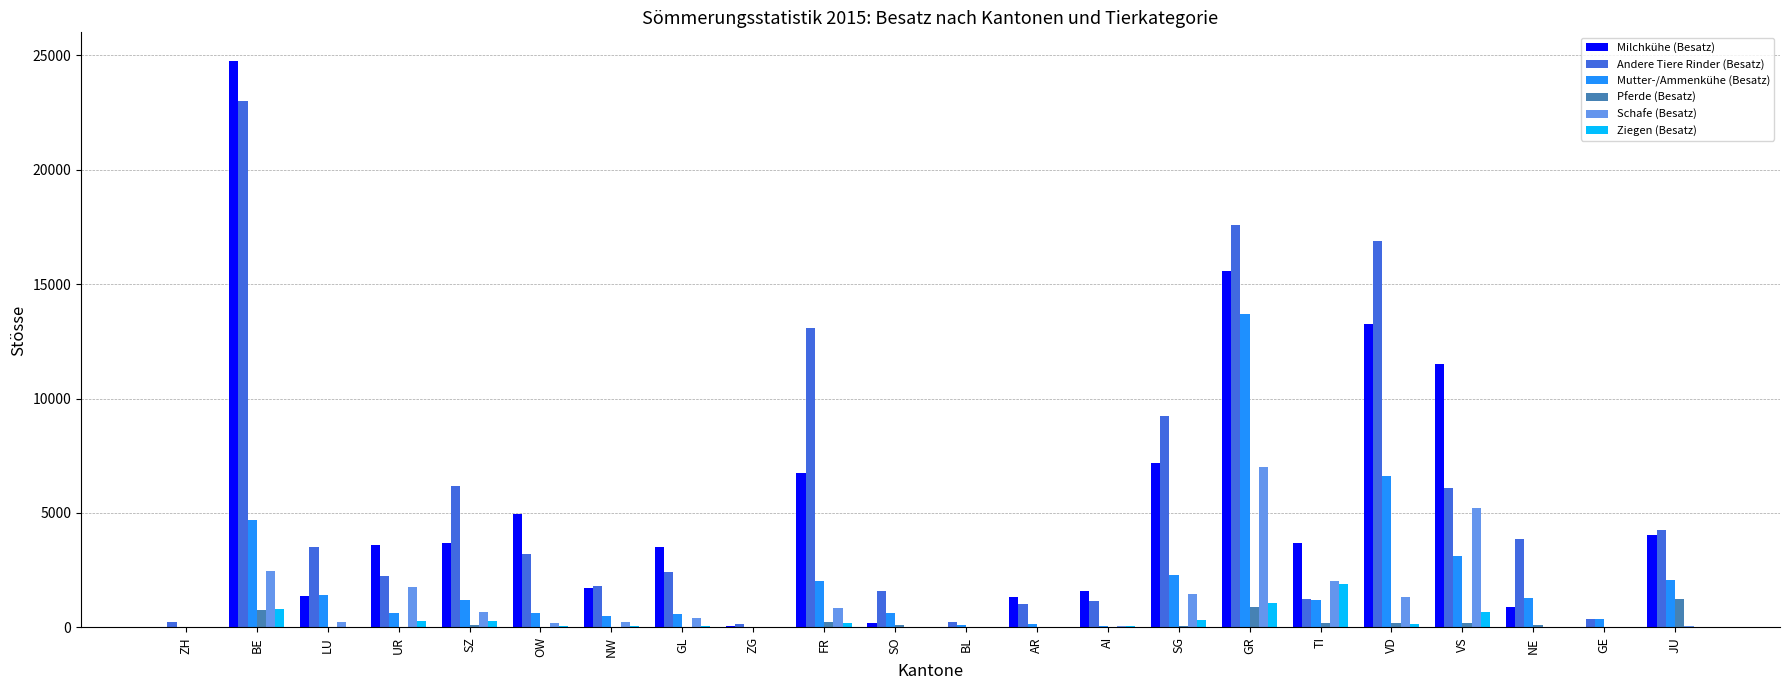

True or false: Ziegen (Besatz) has a value of 1175 at GE.

False